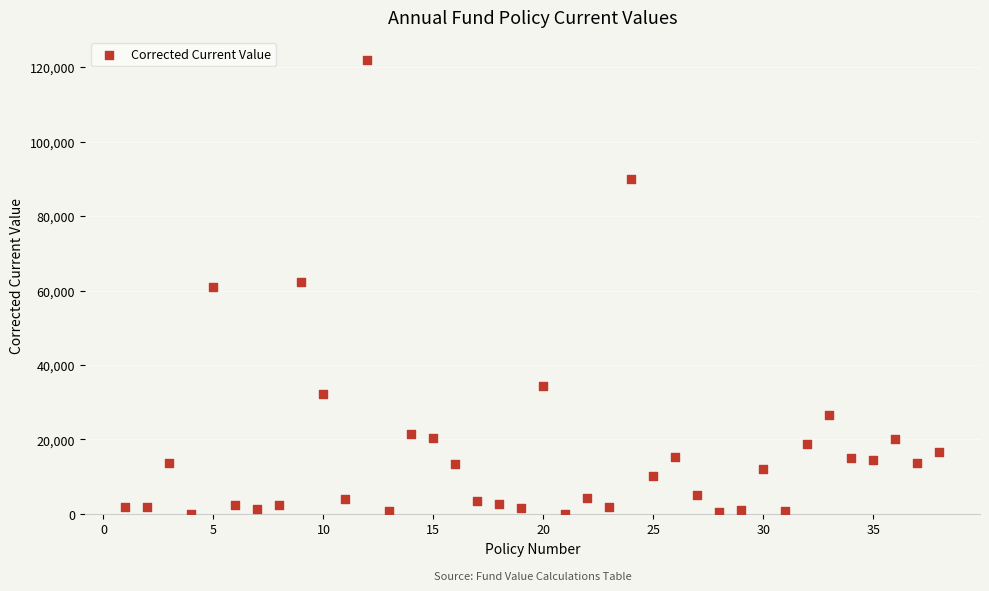

What is the range of Y values (max minus min)?

122017.6